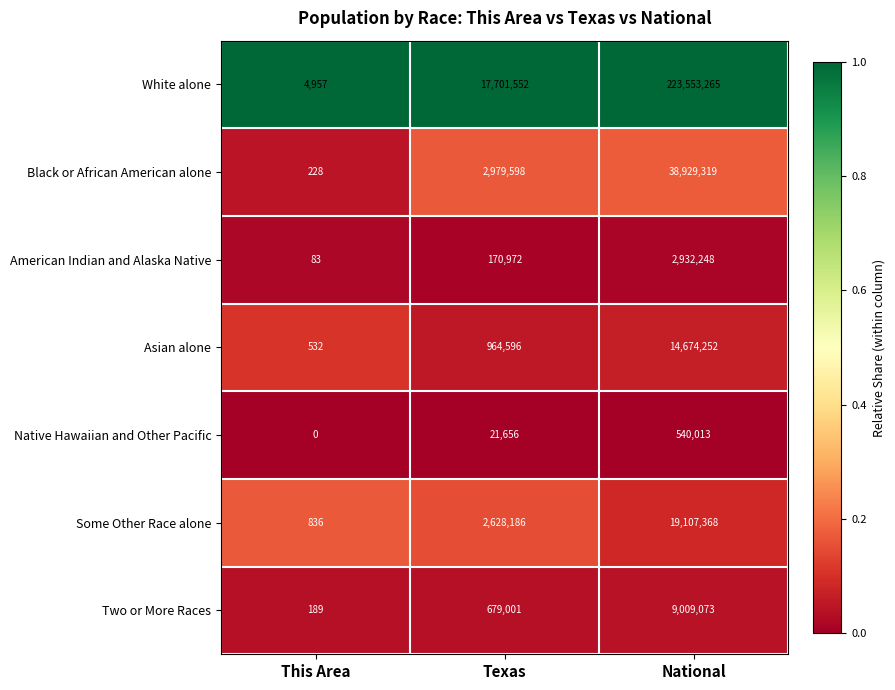

Which label corresponds to the smallest value in the chart?

This Area